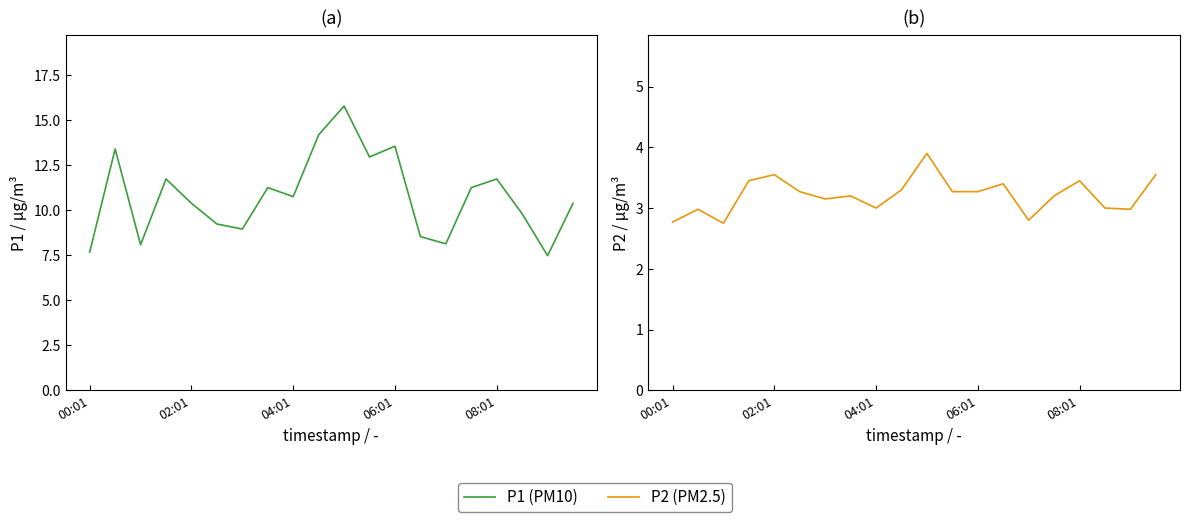

What is the maximum value shown in the chart?

15.8